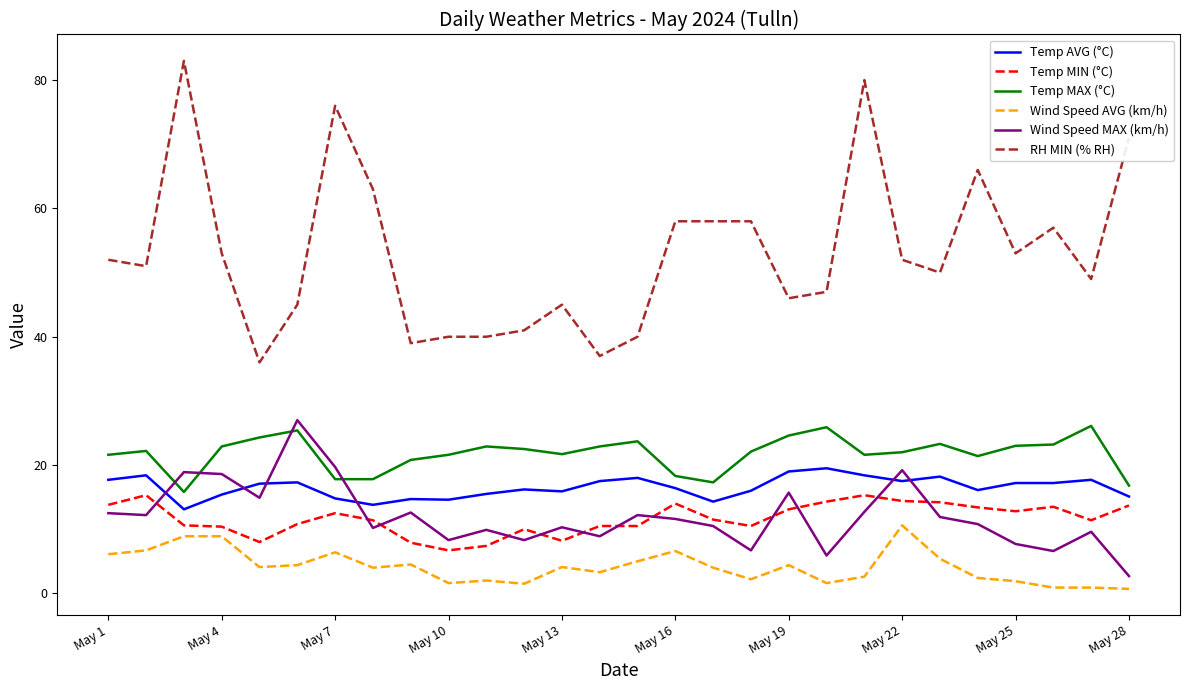

True or false: RH MIN (% RH) and Temp AVG (°C) cross at least once.

False